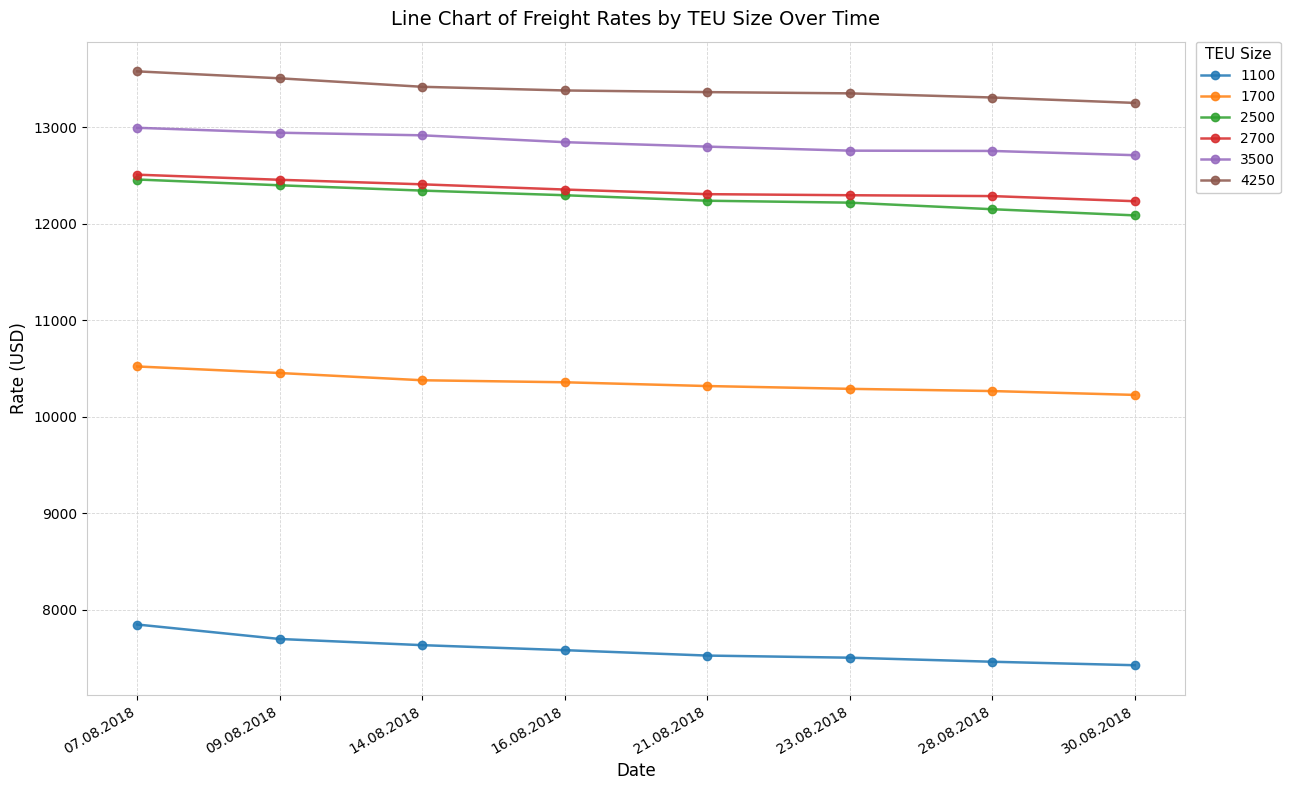

What is the label of the 6th point from the left?

23.08.2018